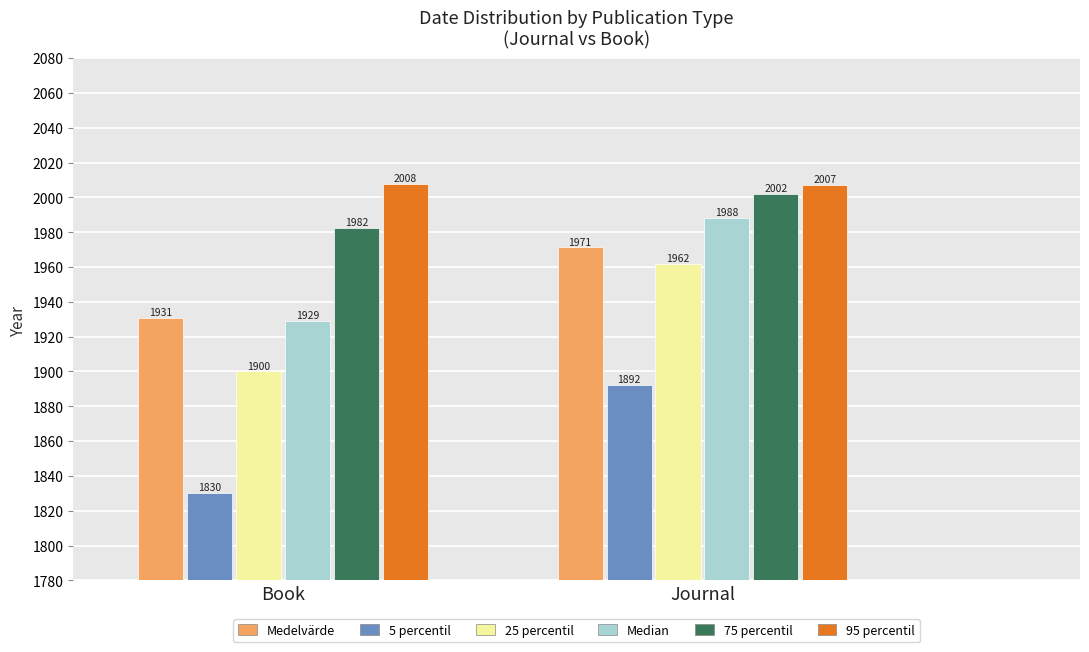

The value of Medelvärde at Book is 1930.9. True or false?

True